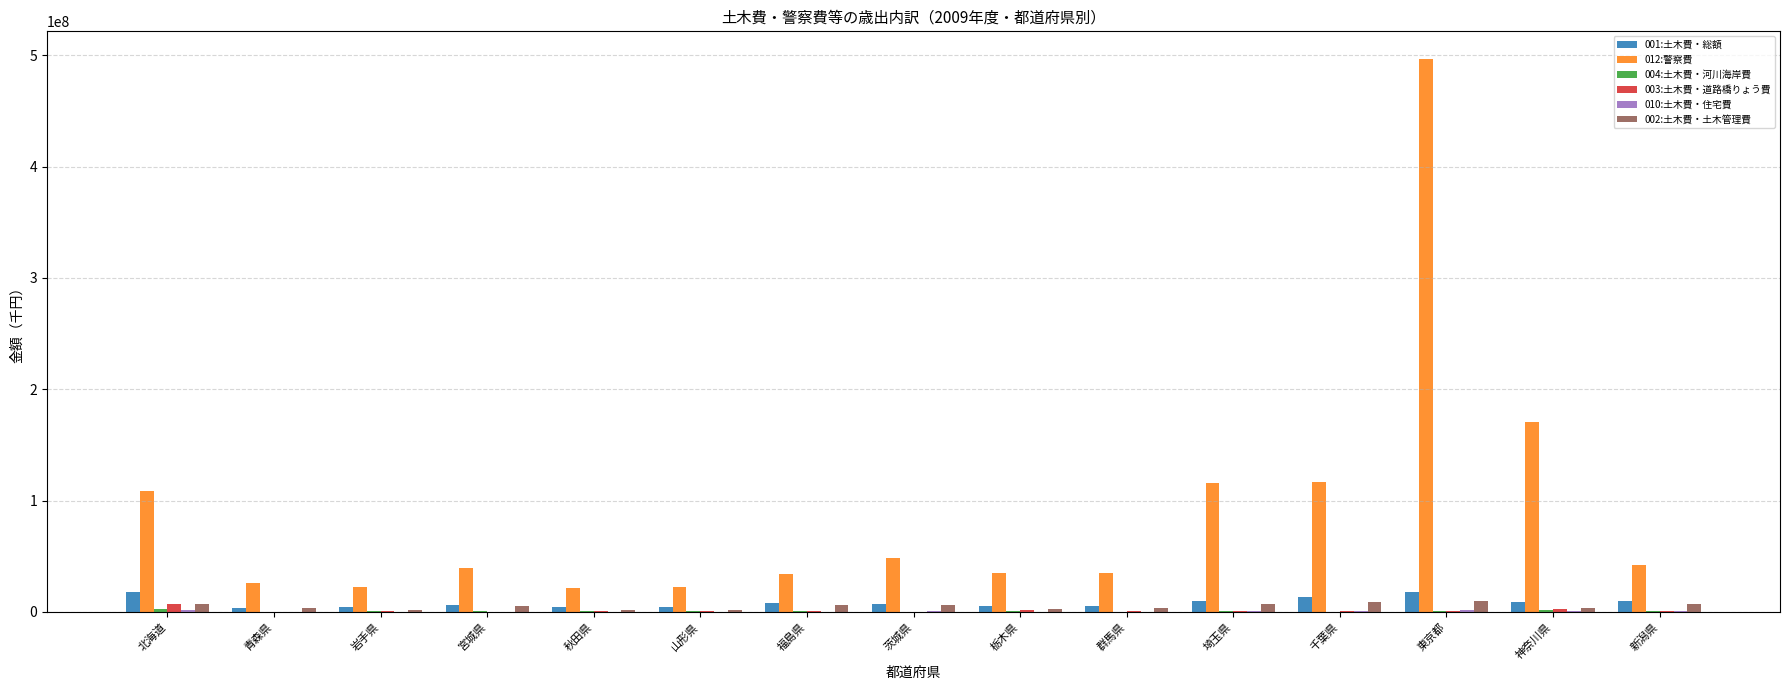

Which series changed the most between 青森県 and 神奈川県?

012:警察費